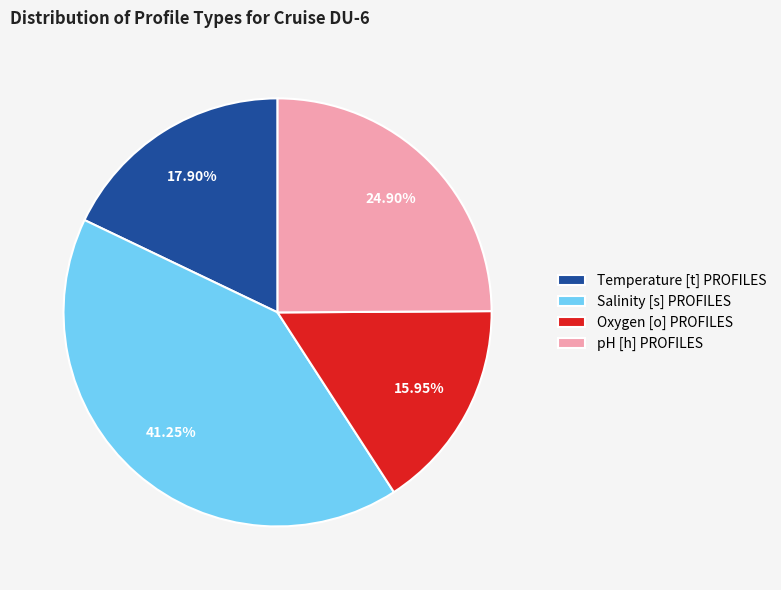

Rank the categories by value from lowest to highest.

Oxygen [o] PROFILES, Temperature [t] PROFILES, pH [h] PROFILES, Salinity [s] PROFILES